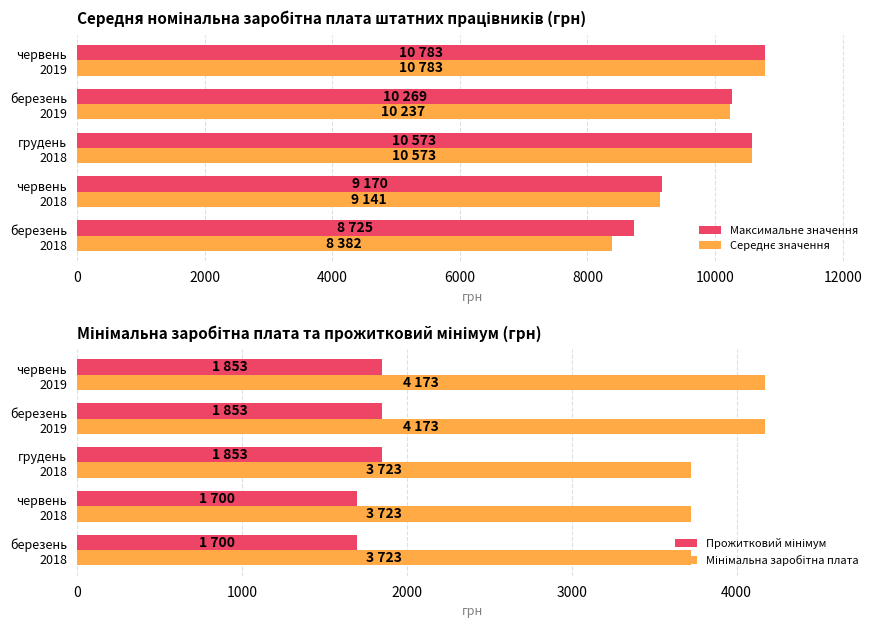

What is the difference between the second highest and second lowest values in the Максимальне значення series?

1403